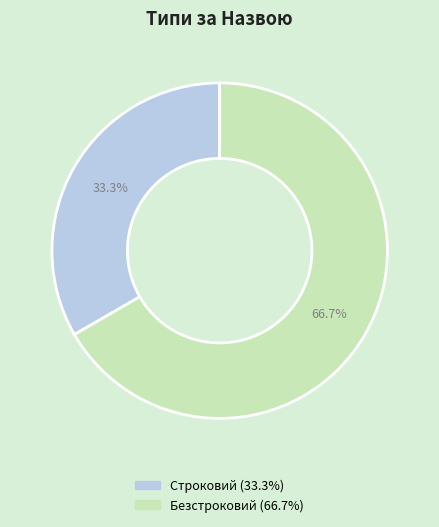

How much of the chart is everything except Строковий?

66.7%